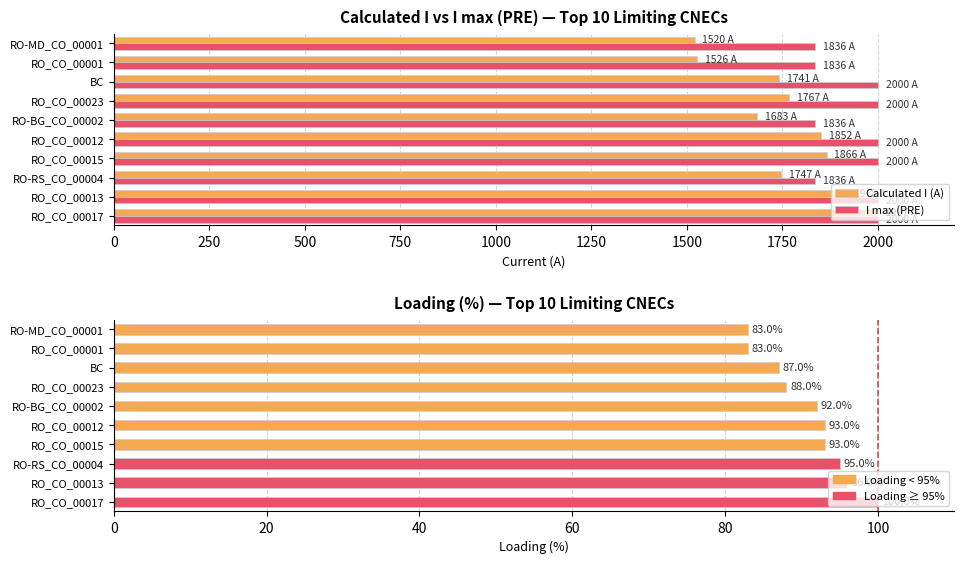

Read the Calculated I (A) value at RO_CO_00023, to the nearest 5.

1765